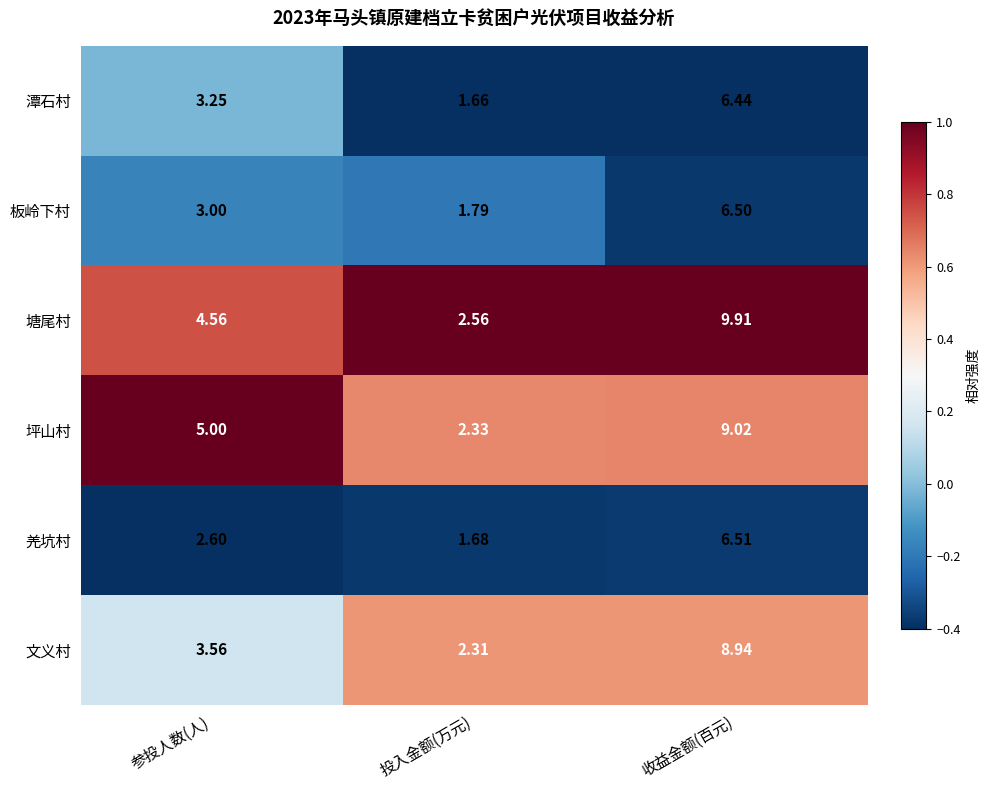

Rank the series by their maximum value, from lowest to highest.

潭石村, 板岭下村, 羌坑村, 文义村, 坪山村, 塘尾村